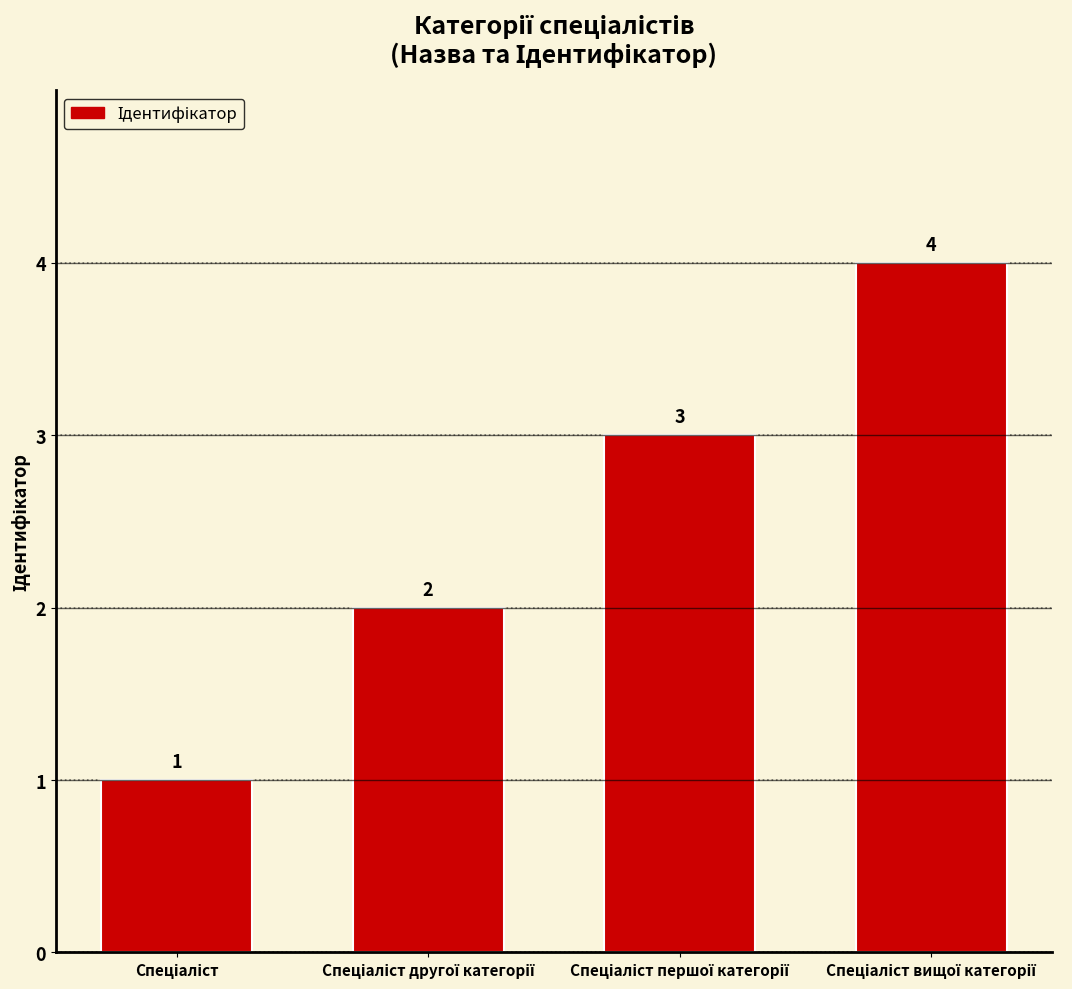

What is the value of the 4th bar from the left?

4